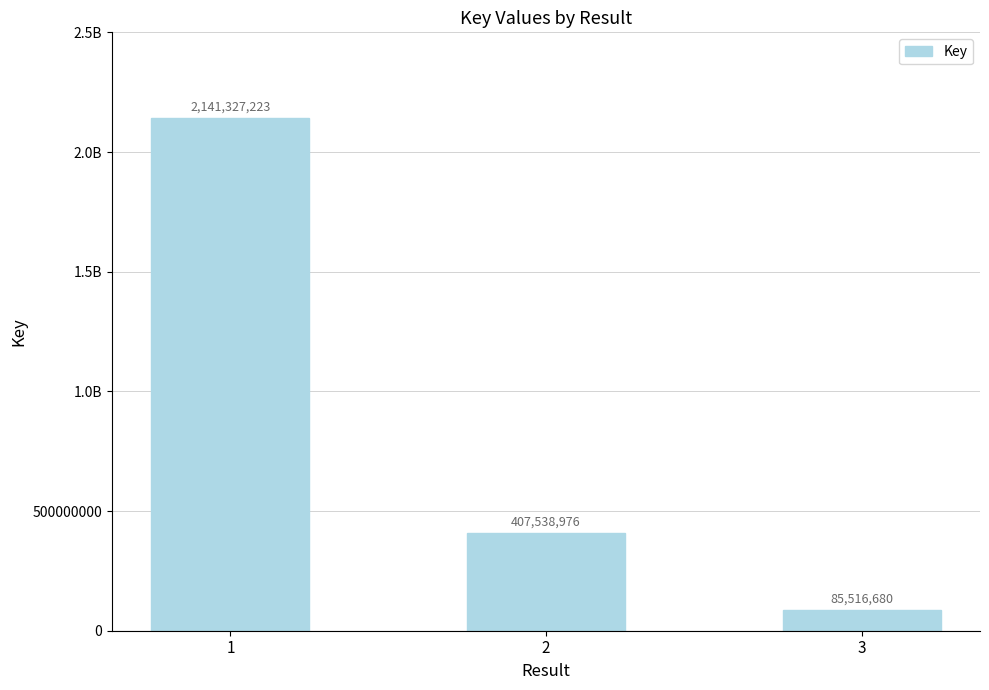

Does the chart contain any negative values?

No